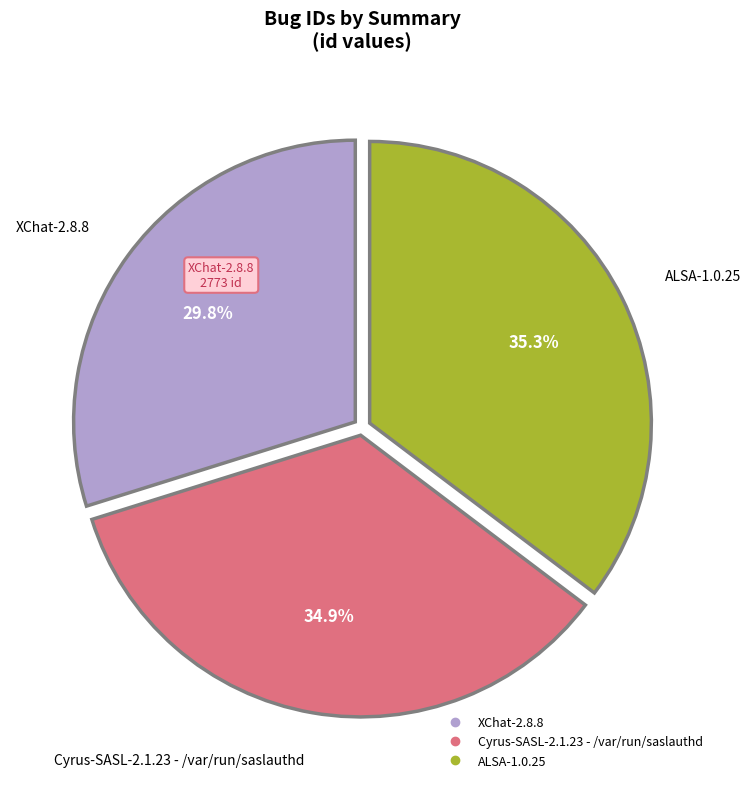

To the nearest percent, what percentage of the pie is ALSA-1.0.25?

35%